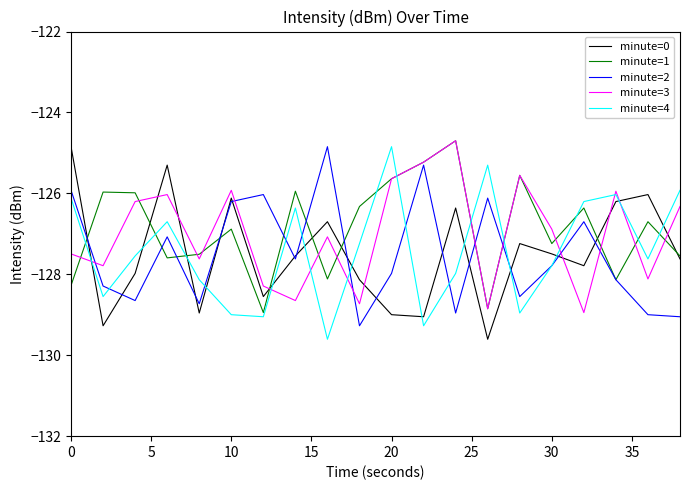

After their last crossing, which series has the higher values: minute=1 or minute=4?

minute=4